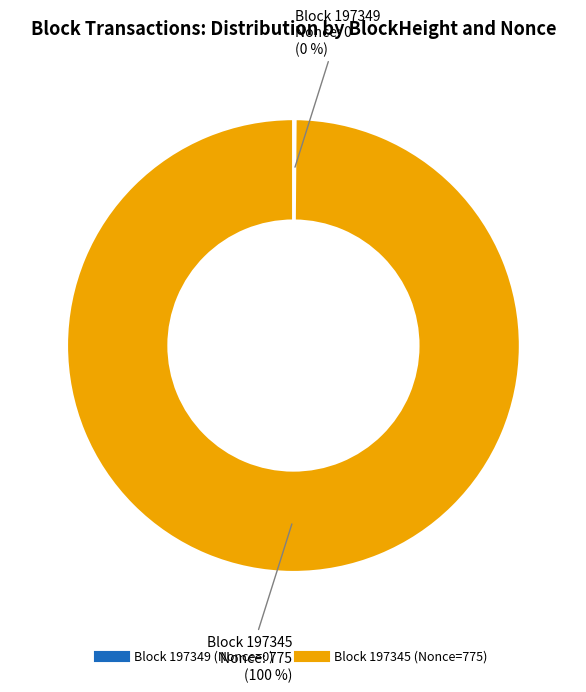

To the nearest percent, what is the average slice percentage?

50%